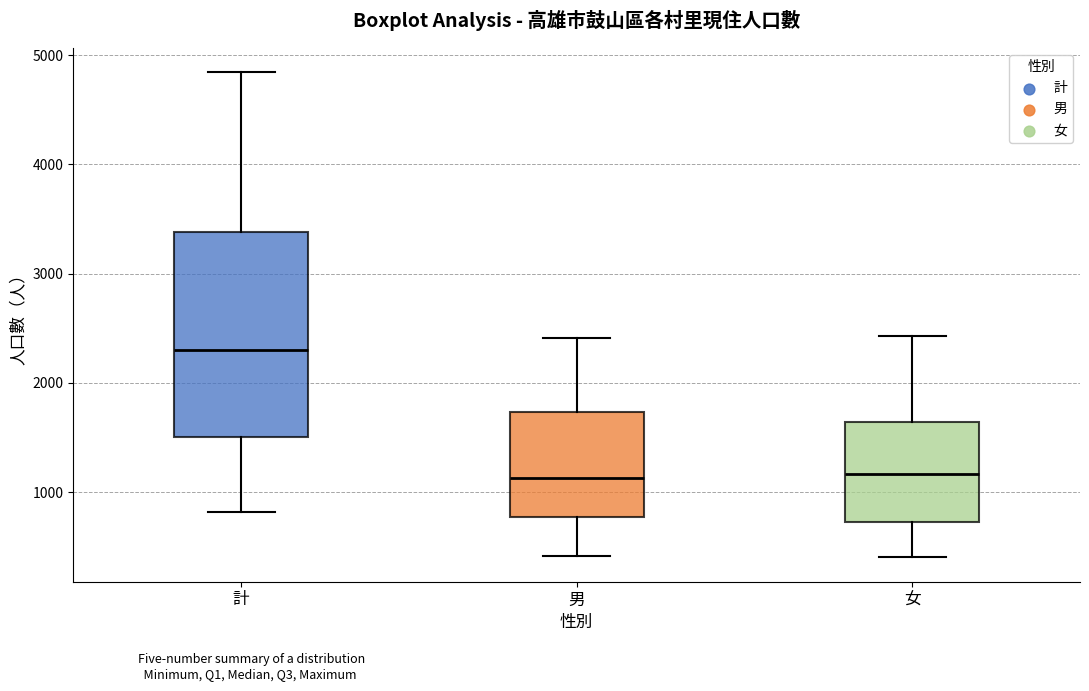

Reading left to right, read every box against the y-axis: the position of its median line, the range the box covers, and the ends of its whiskers. The values are not printed on the chart, so give them approximately, as read against the axis.

計: median 2300, box 1500 to 3400, whiskers 800 to 4800
男: median 1100, box 800 to 1700, whiskers 400 to 2400
女: median 1200, box 700 to 1600, whiskers 400 to 2400